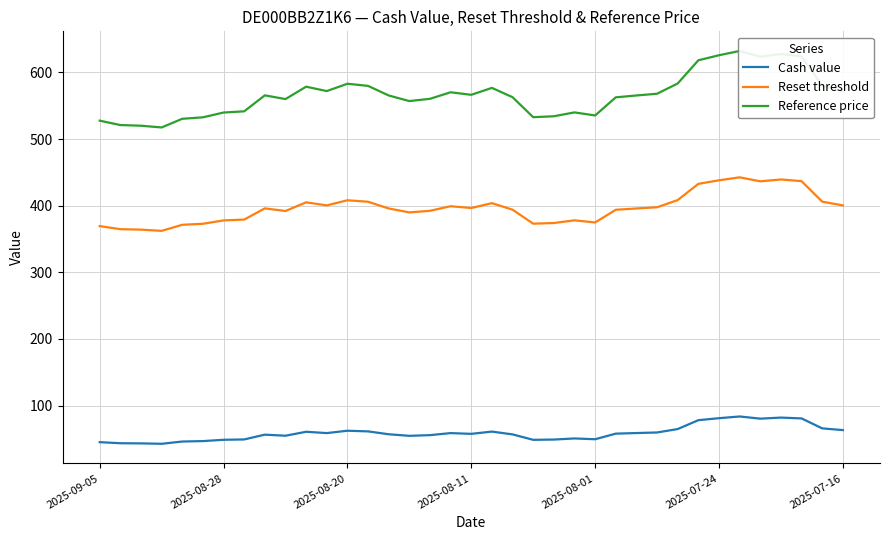

True or false: Cash value and Reset threshold cross at least once.

False